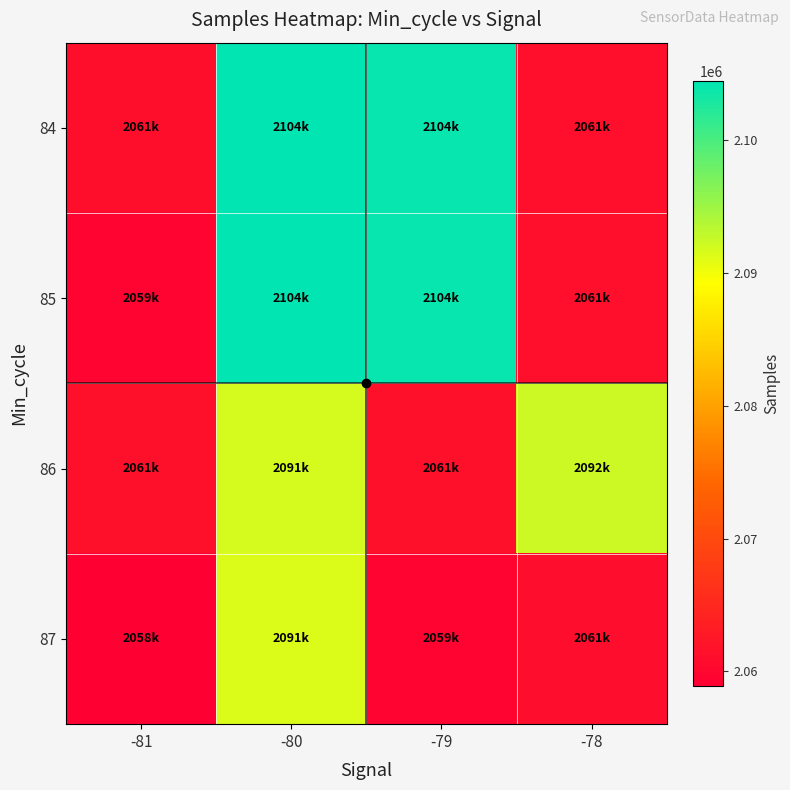

Which series has the largest total across all categories?

84